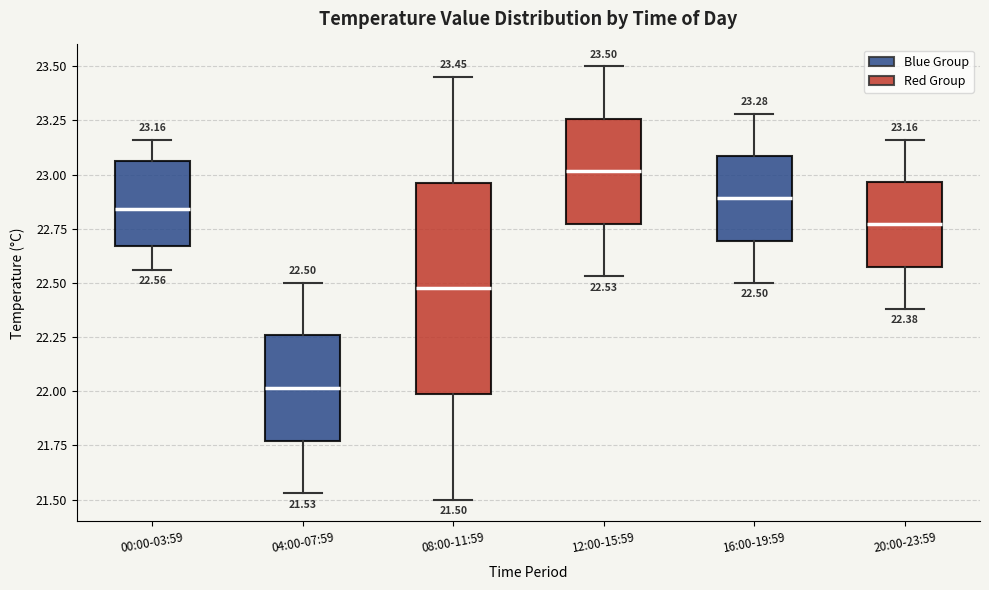

Which box's median line is the lowest?

04:00-07:59